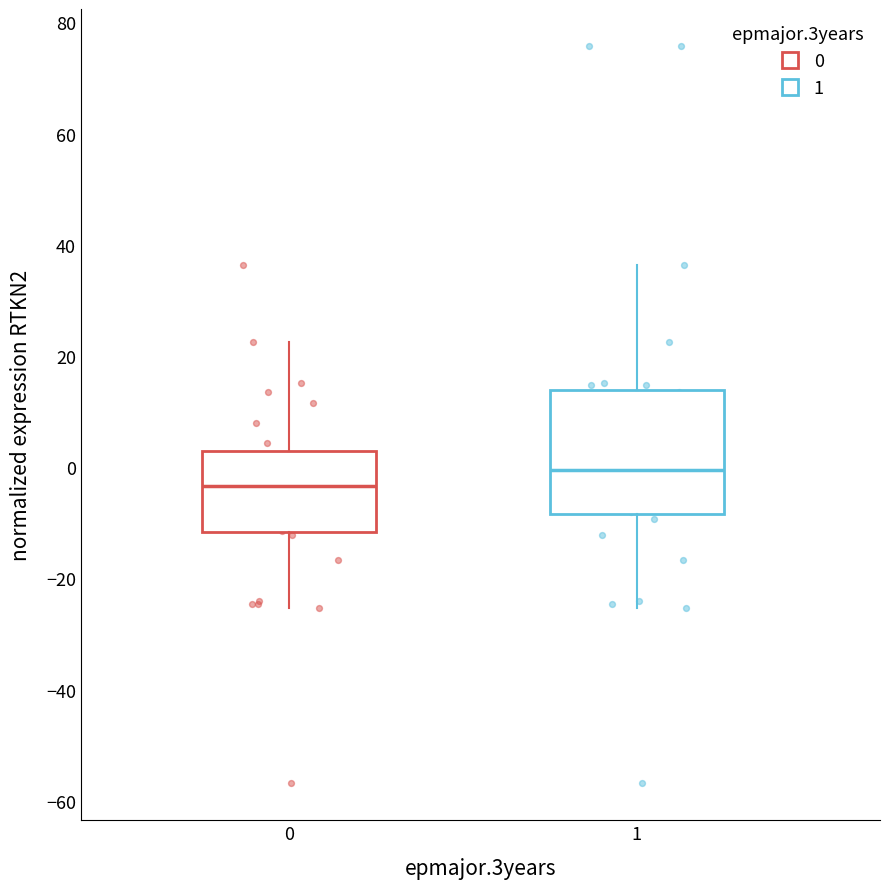

Which box is the tallest, from its lower edge to its upper edge?

1